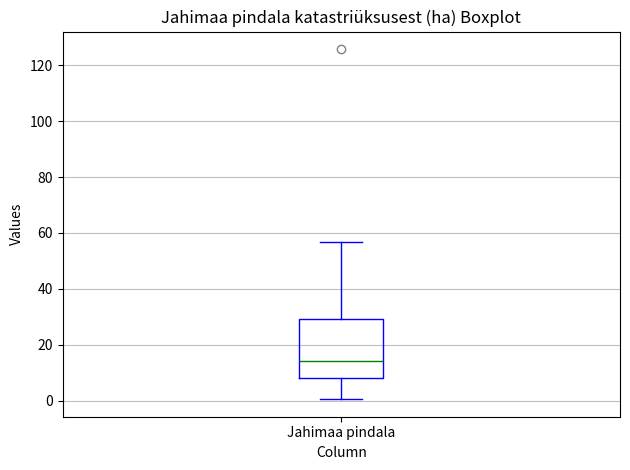

Read this box plot against the y-axis: the position of the median line, the range covered by the box, and the ends of both whiskers. The values are not printed on the chart, so give them approximately, as read against the axis.

median 14, box 8 to 30, whiskers 0 to 56